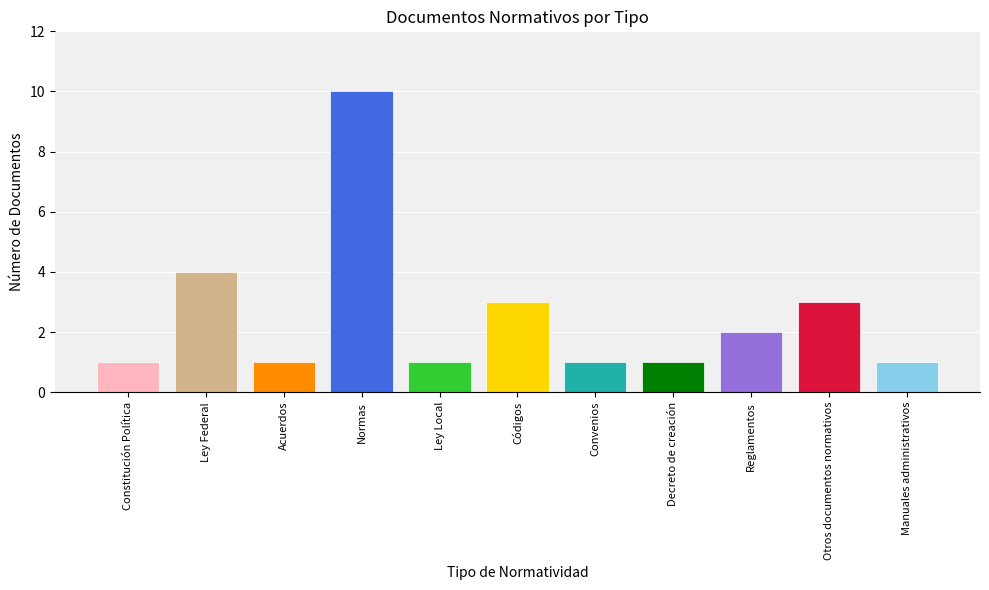

The chart shows a value of 18 at Normas. True or false?

False